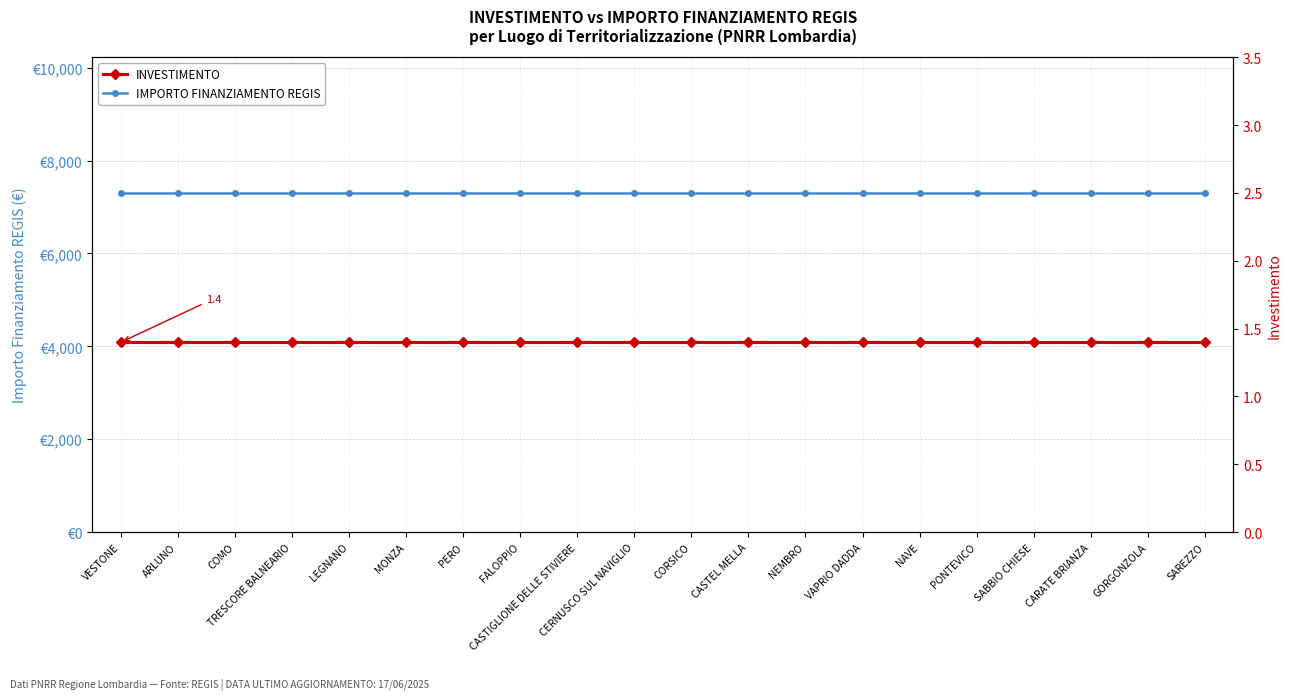

Does the chart display data point markers on the line(s)?

Yes